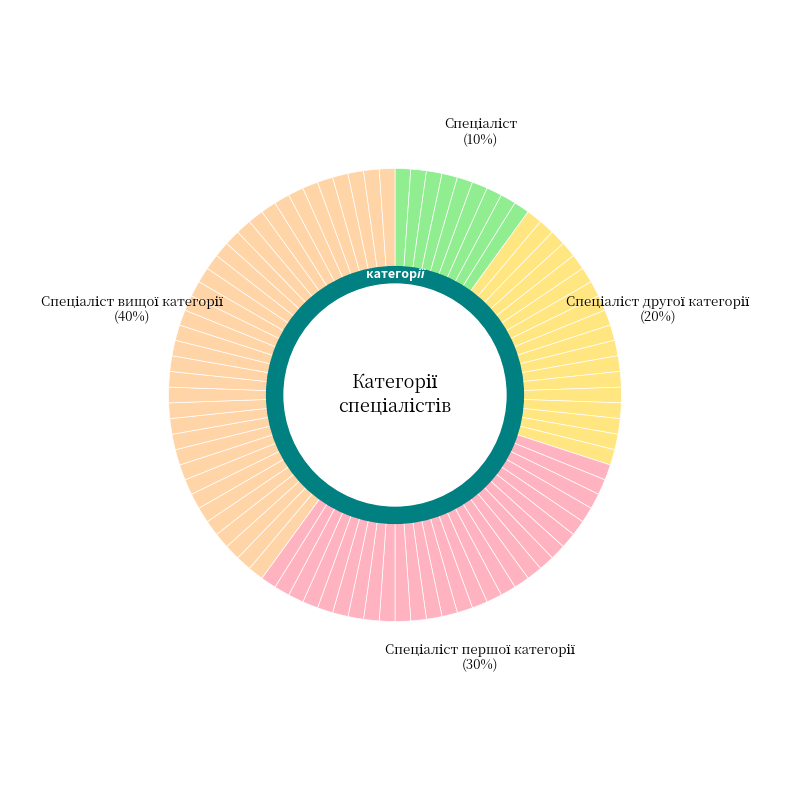

What percentage is the Спеціаліст вищої категорії slice, to the nearest percent?

40%